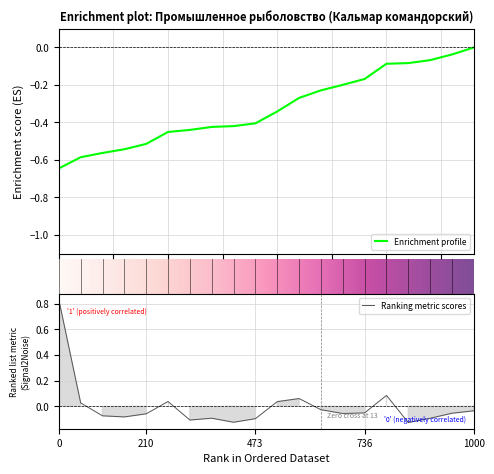

Rank the categories by value from lowest to highest.

17, 9, 7, 10, 18, 8, 4, 3, 5, 14, 19, 15, 20, 13, 2, 11, 6, 12, 16, 1